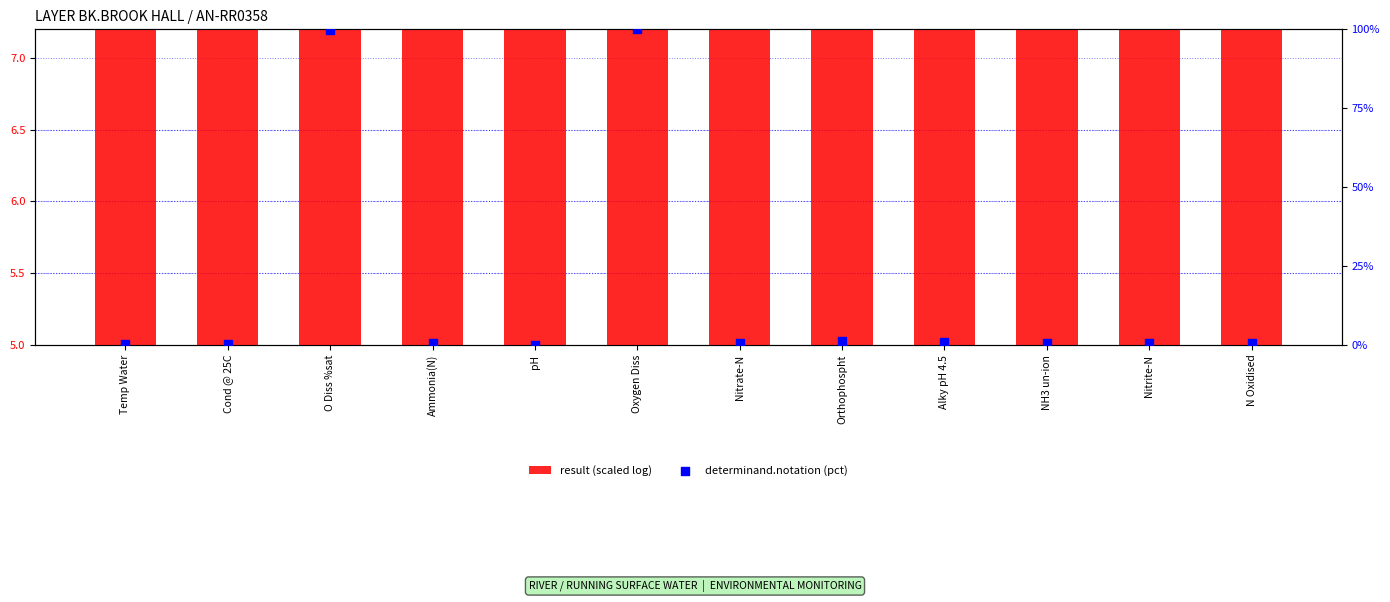

Which series contains the highest Y value?

determinand.notation (pct)